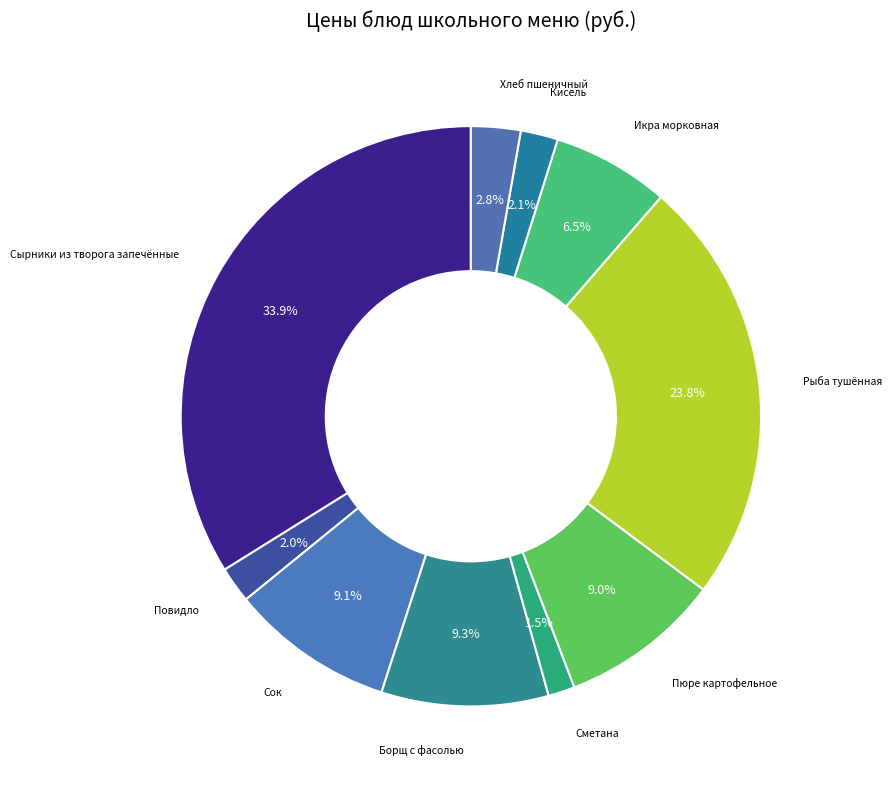

Combined, what portion of the pie is Сметана and Рыба тушённая?

25.3%